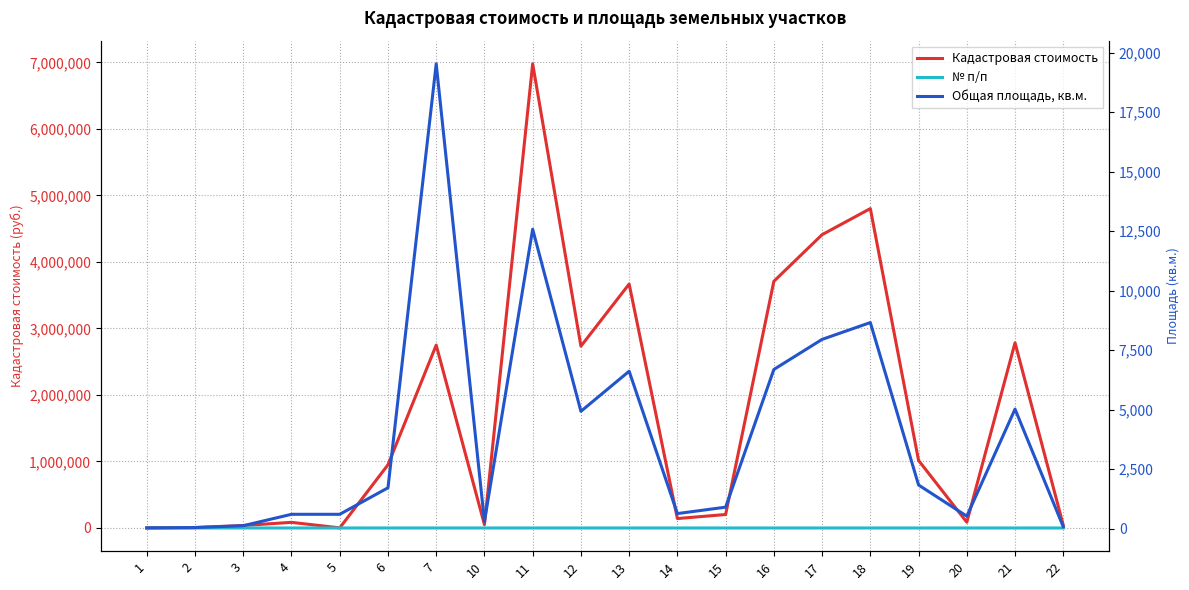

Is it true that Общая площадь, кв.м. equals 1068.1 at 4?

False